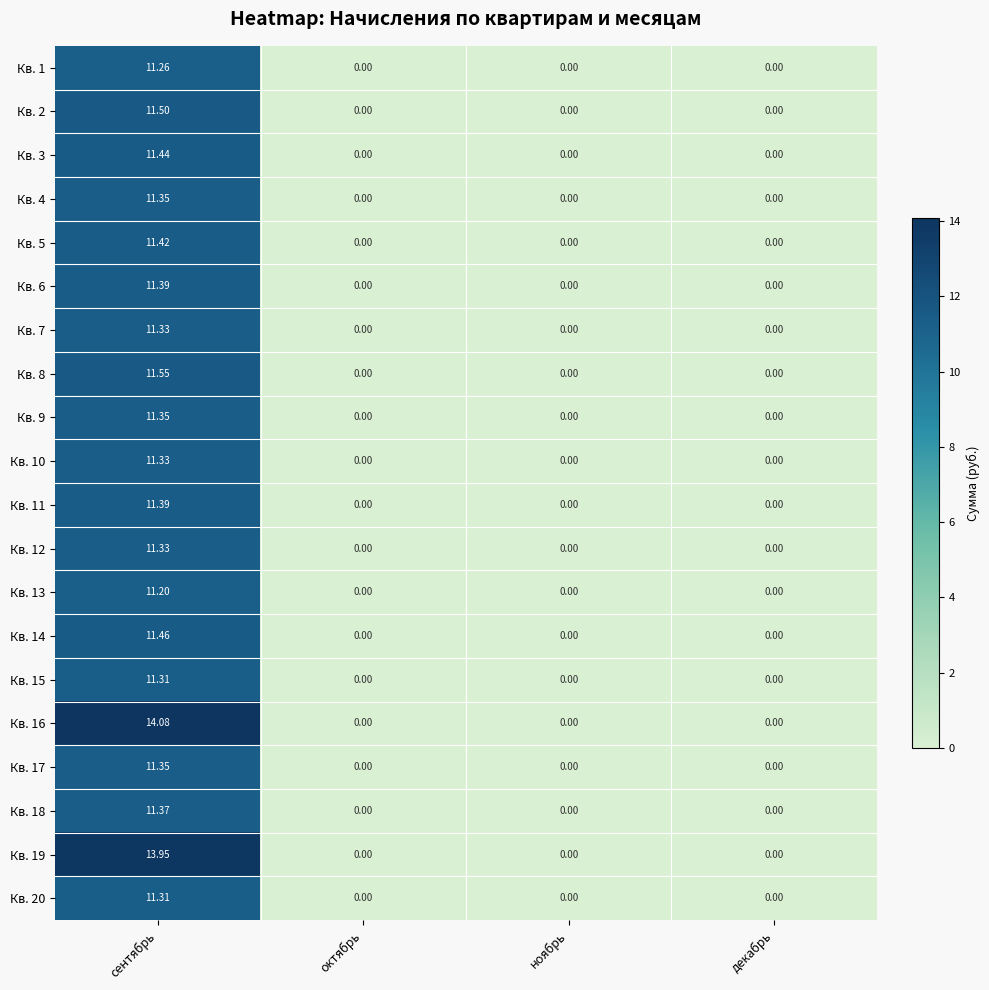

At which category is the sum across all series the highest?

сентябрь